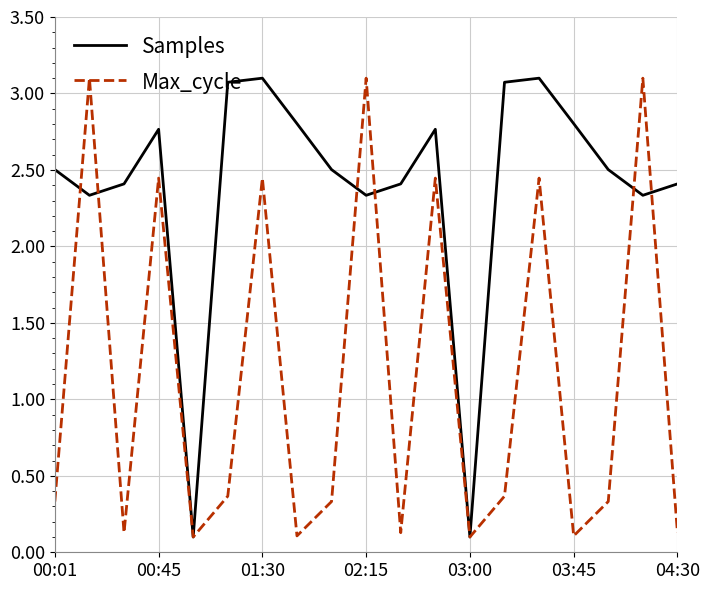

What is the greatest value displayed?

3.1